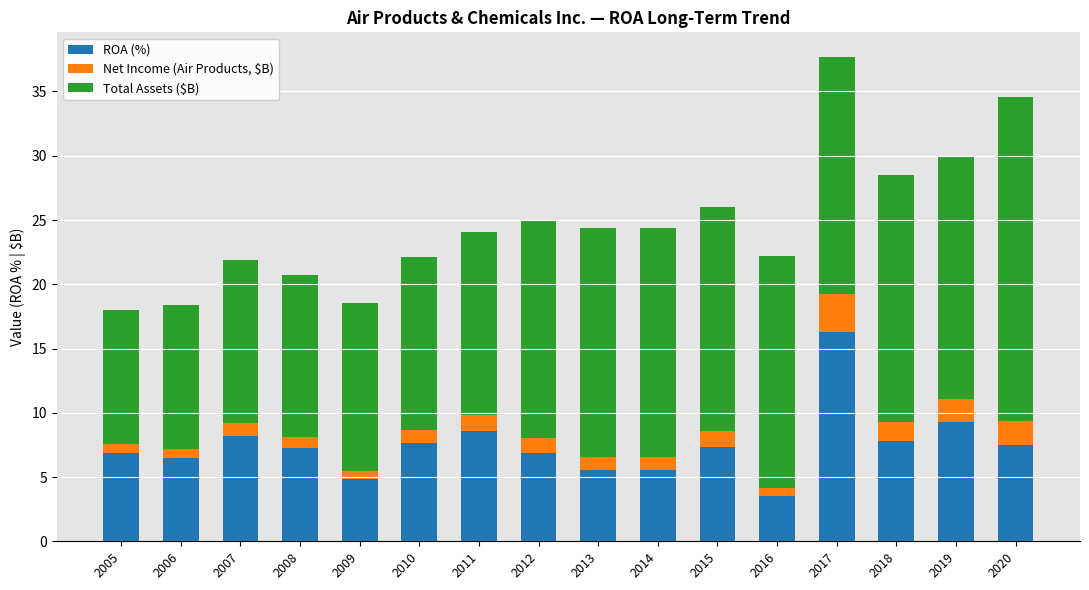

What is the total value across all series at 2020?

34.6